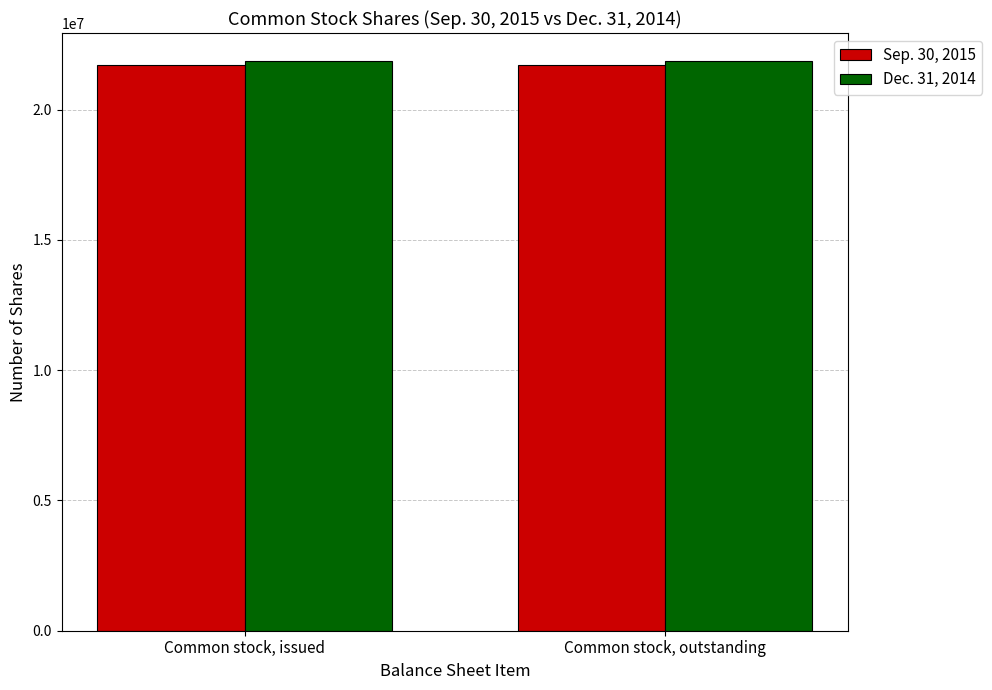

What is the average value of the Sep. 30, 2015 series?

21692599